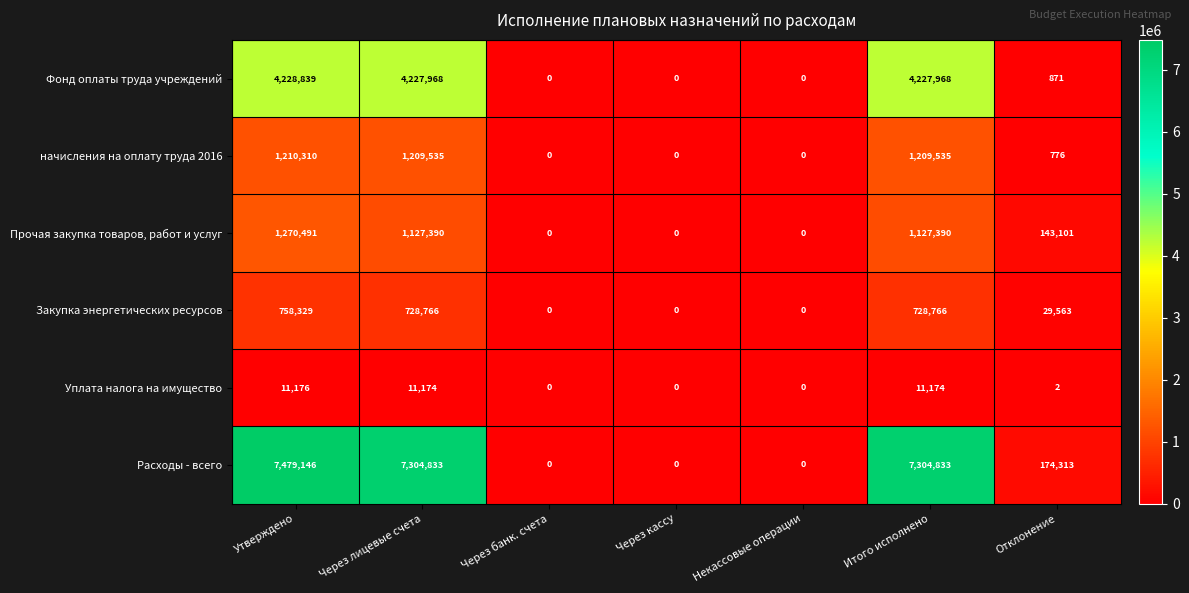

What value does the Фонд оплаты труда учреждений series have at Итого исполнено, to the nearest 100?

4228000